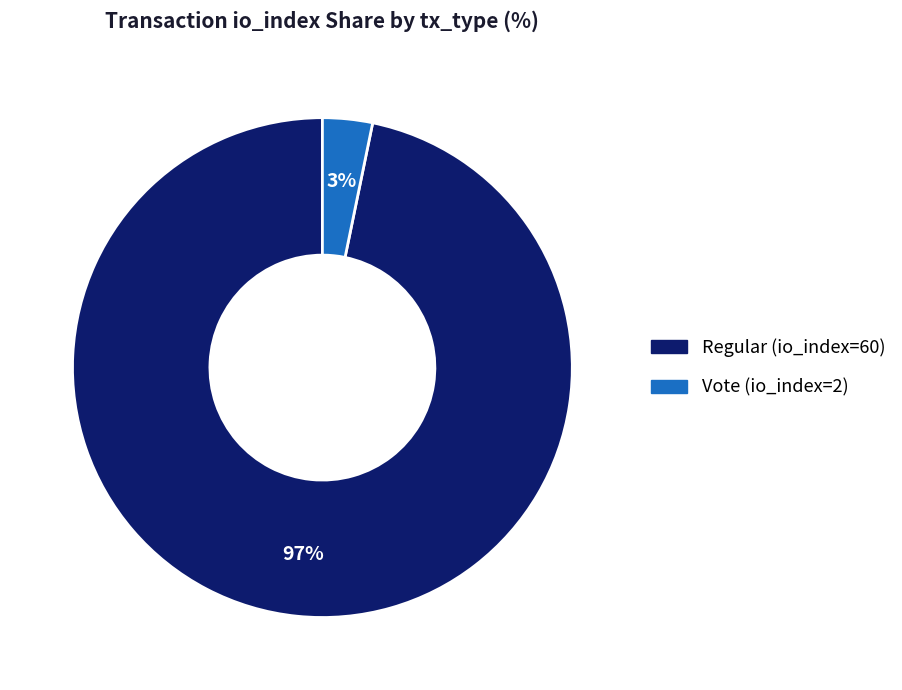

Is it true that Vote (io_index=2) is 3% of the pie?

True